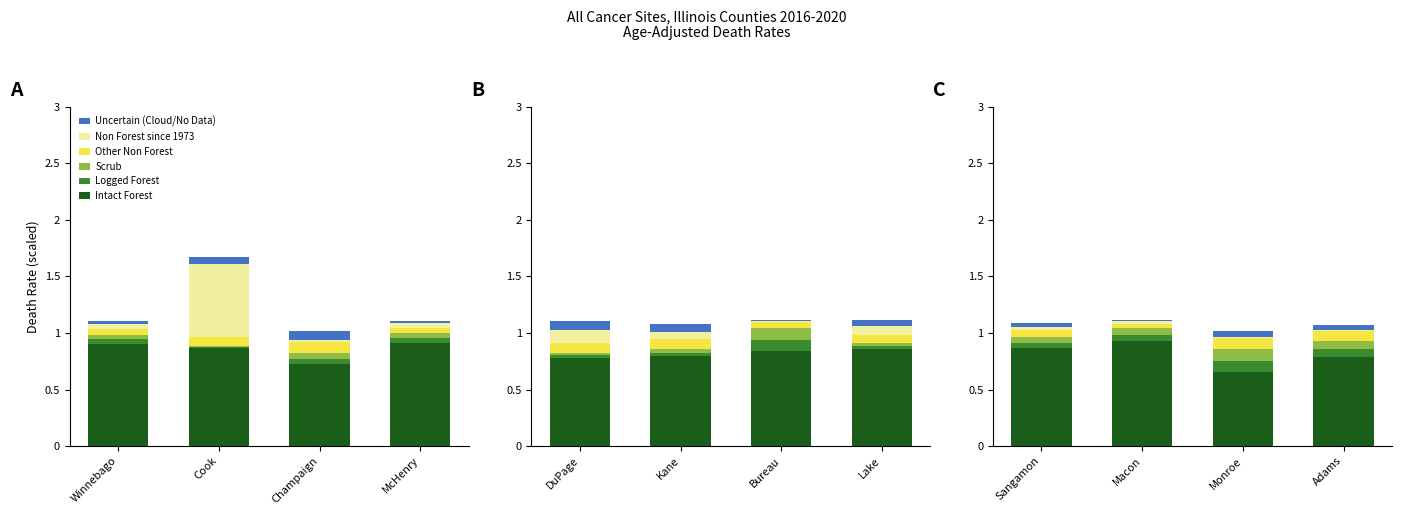

The Scrub series shows 0.0 at Cook. True or false?

False